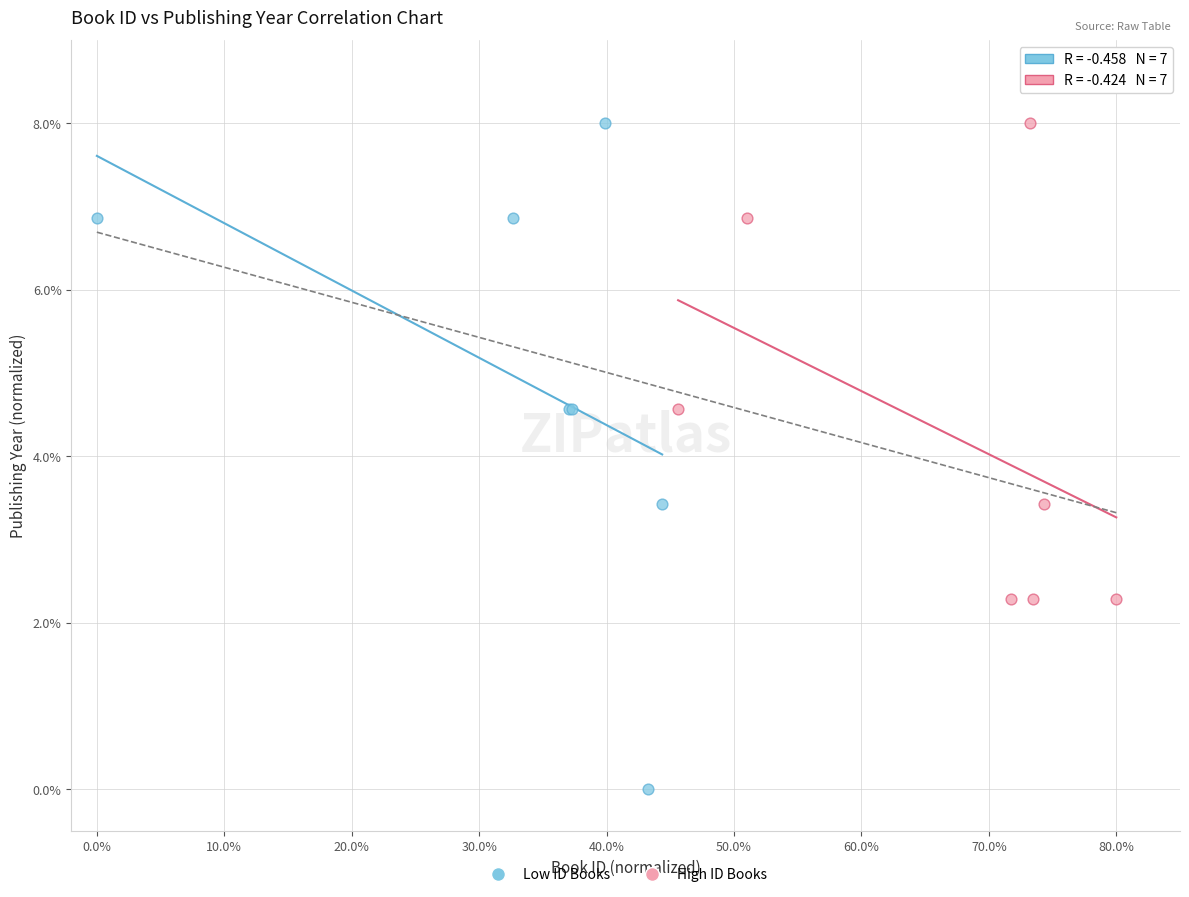

Which series has the largest Y range (max minus min)?

Low ID Books